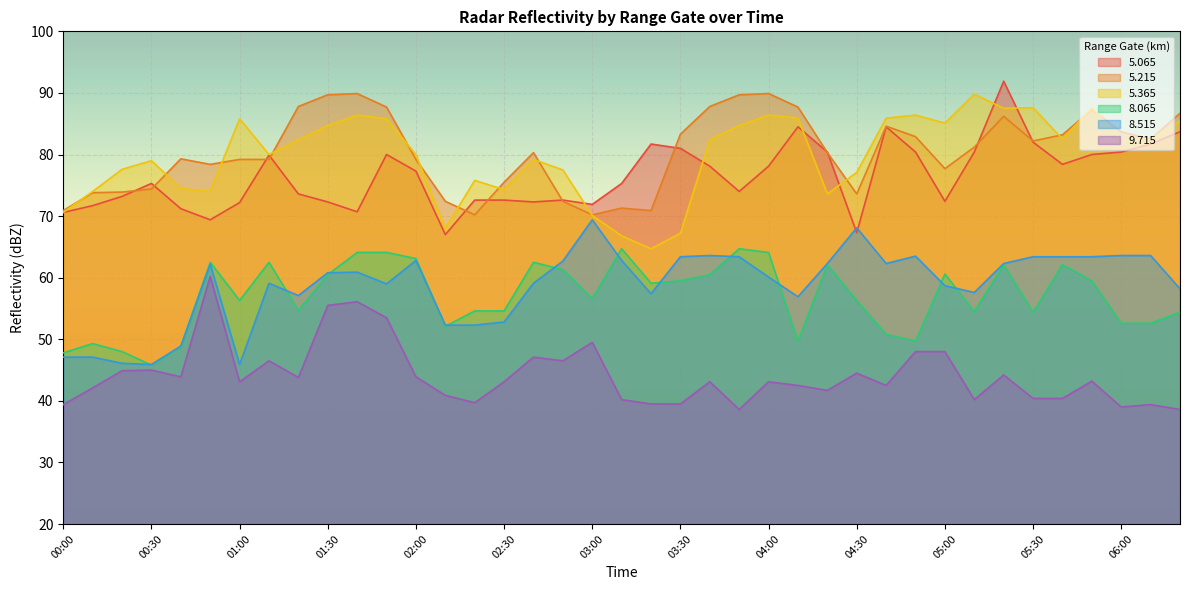

Does the chart display data point markers on the line(s)?

No